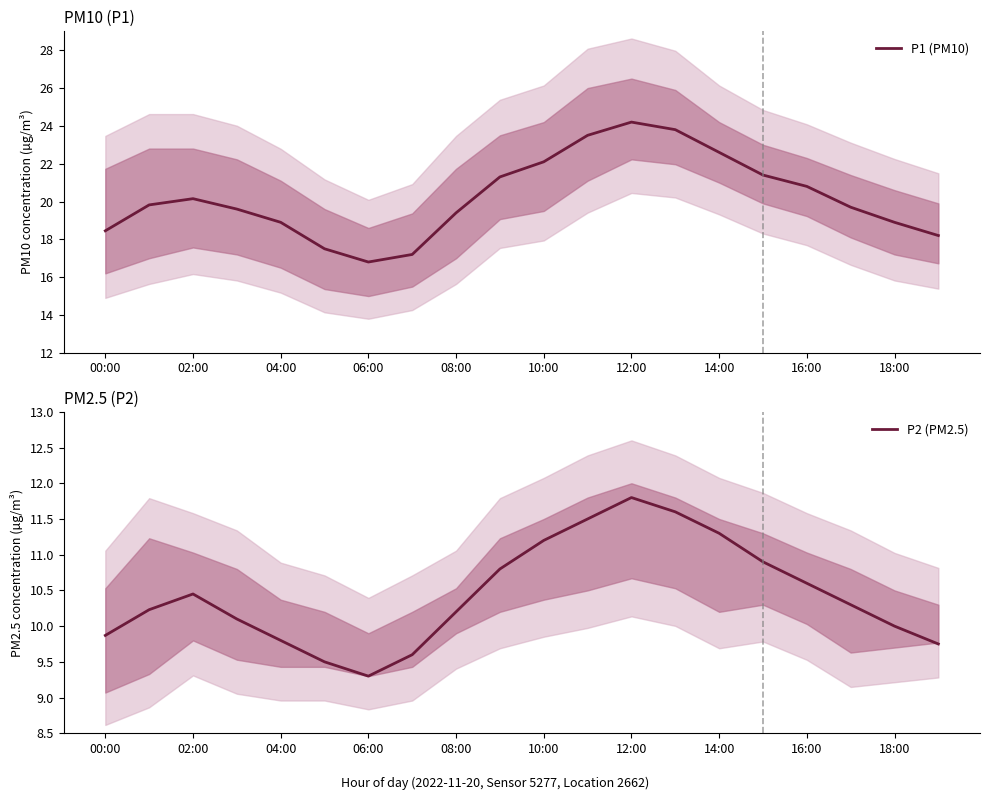

What is the highest value of the P1 (PM10) series?

24.2